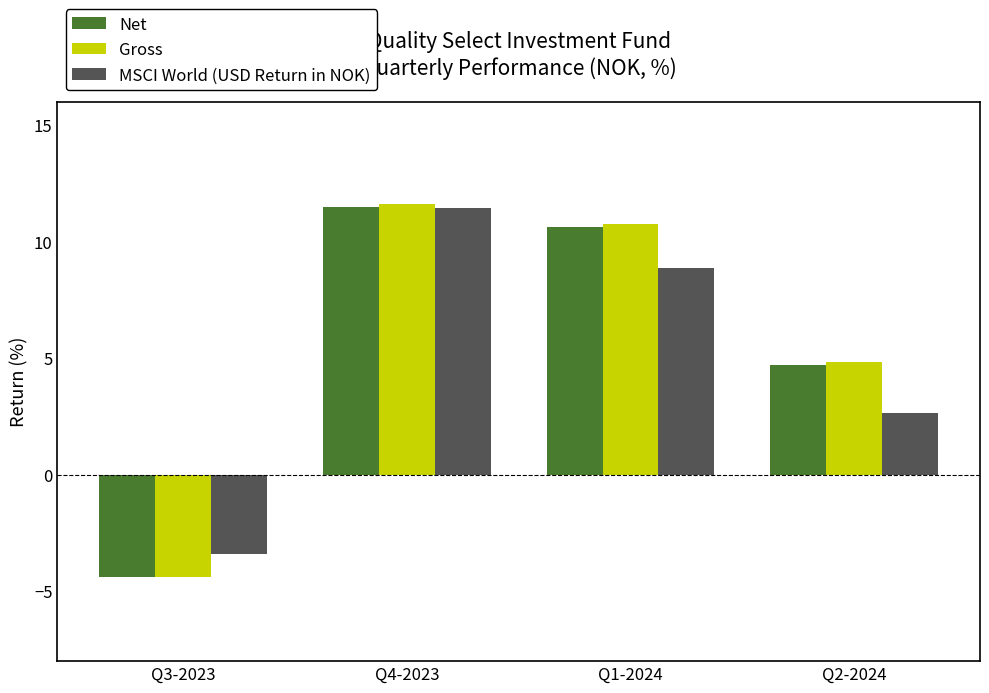

At which label is Gross closest to 3?

Q2-2024